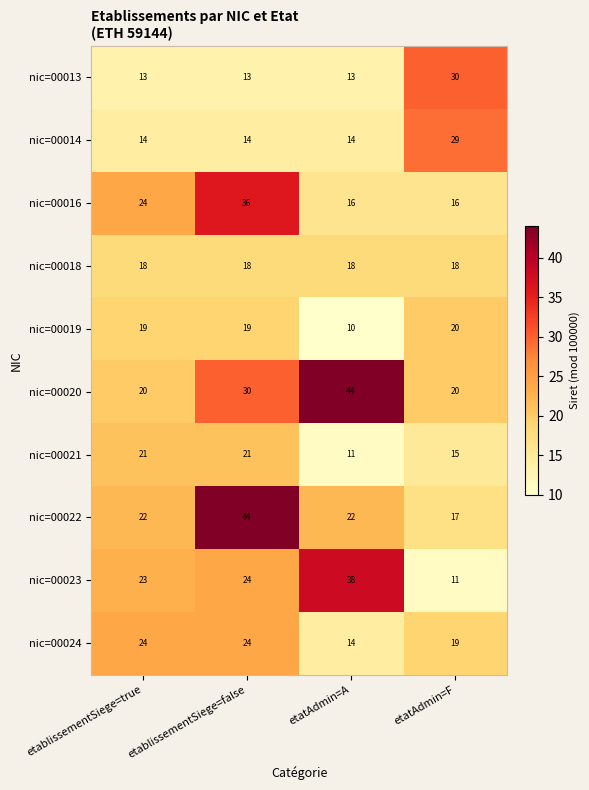

The nic=00014 series shows 14 at etablissementSiege=true. True or false?

True